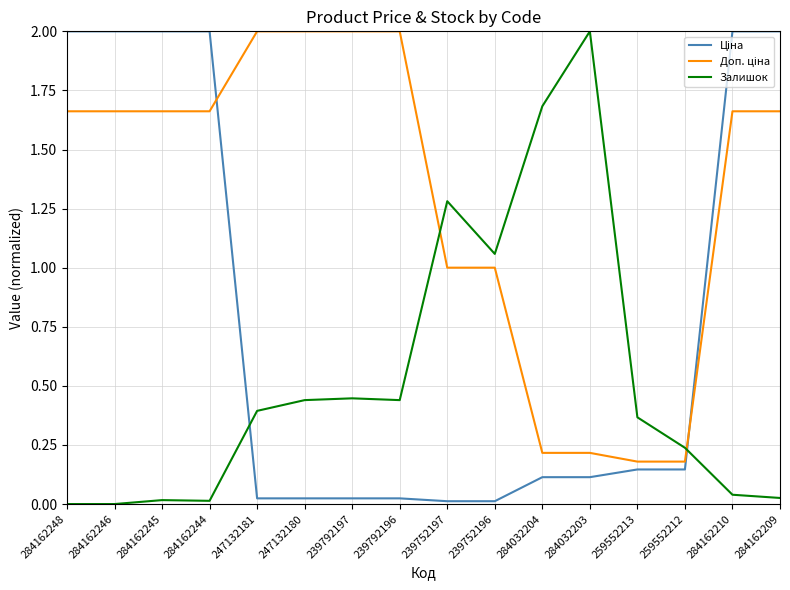

What is the greatest value displayed?

2.0